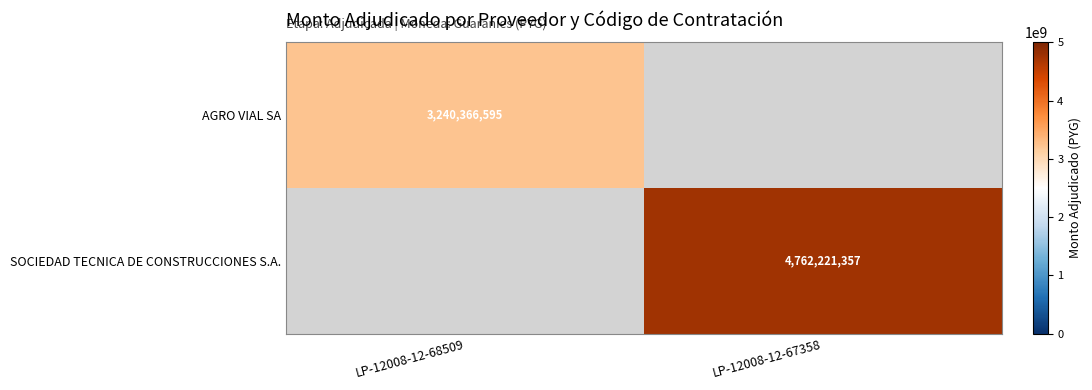

The value of AGRO VIAL SA at LP-12008-12-68509 is 913665134. True or false?

False